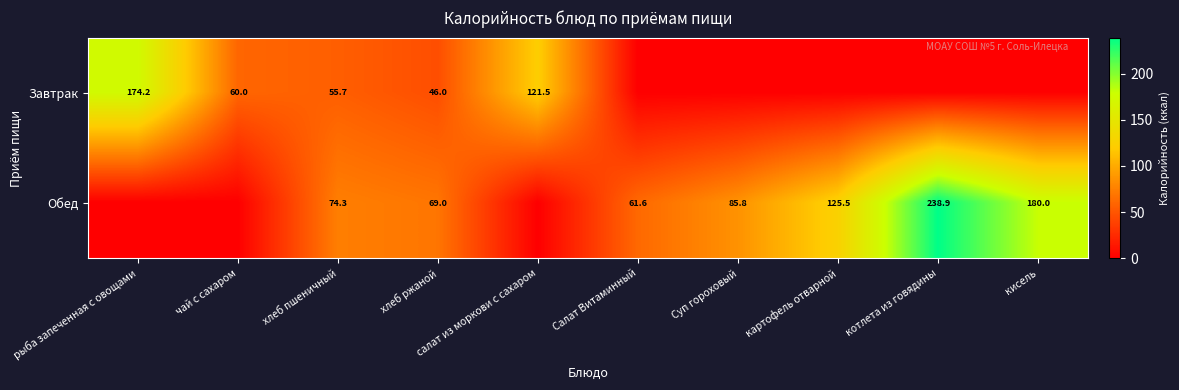

Rank the series at хлеб ржаной from highest to lowest value.

Обед, Завтрак